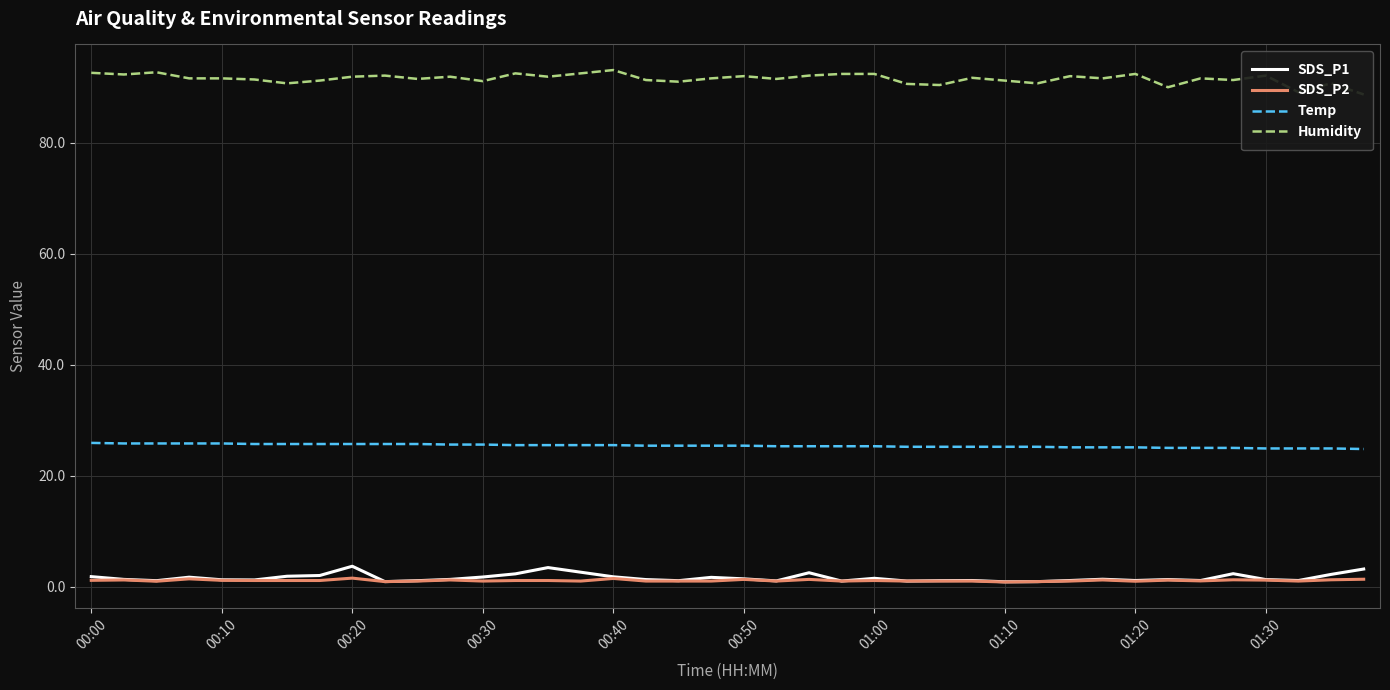

True or false: SDS_P1 and Temp intersect in this chart.

False